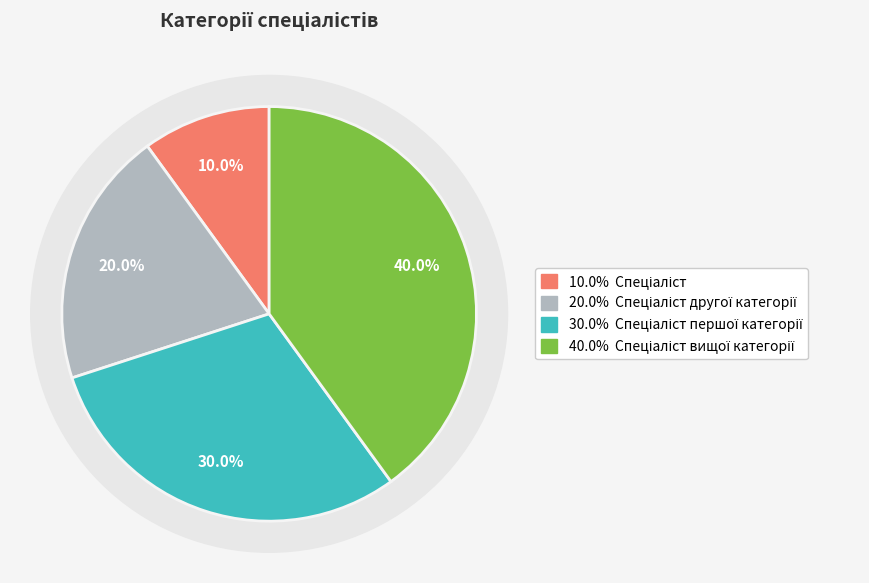

Rank the categories by value from highest to lowest.

Спеціаліст вищої категорії, Спеціаліст першої категорії, Спеціаліст другої категорії, Спеціаліст